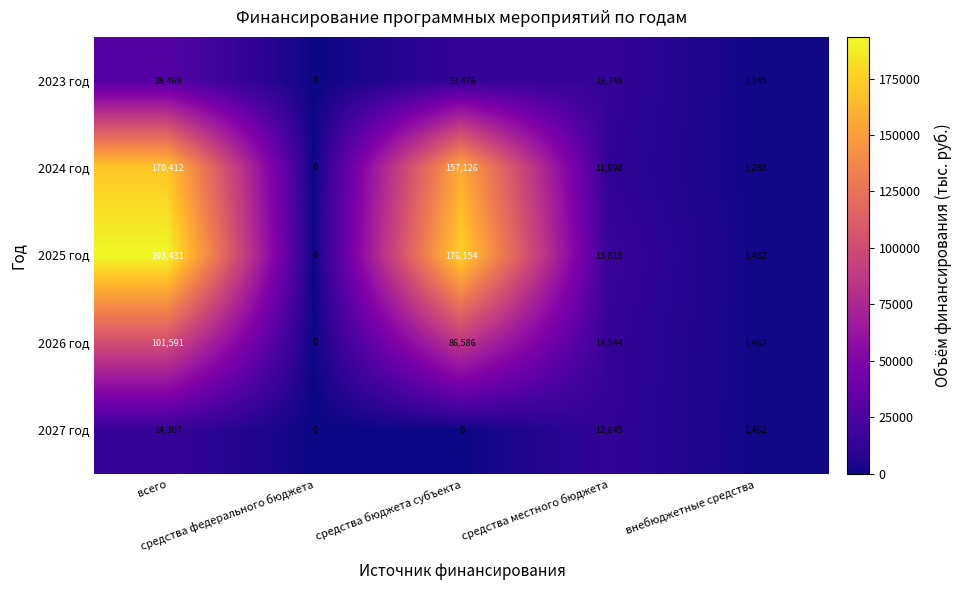

What is the difference between the maximum and minimum values in the 2025 год series?

193431